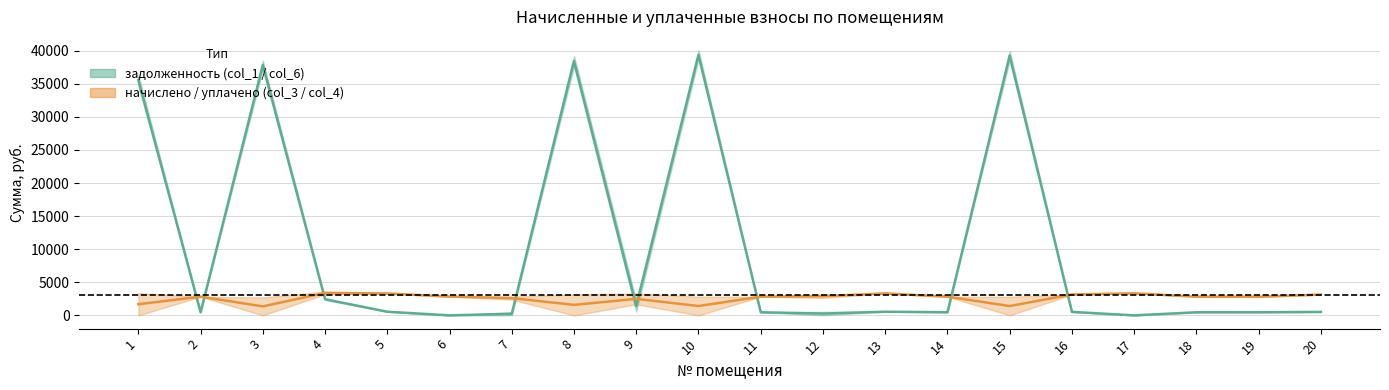

What is the sum of all задолженность (col_1) values?

199302.4